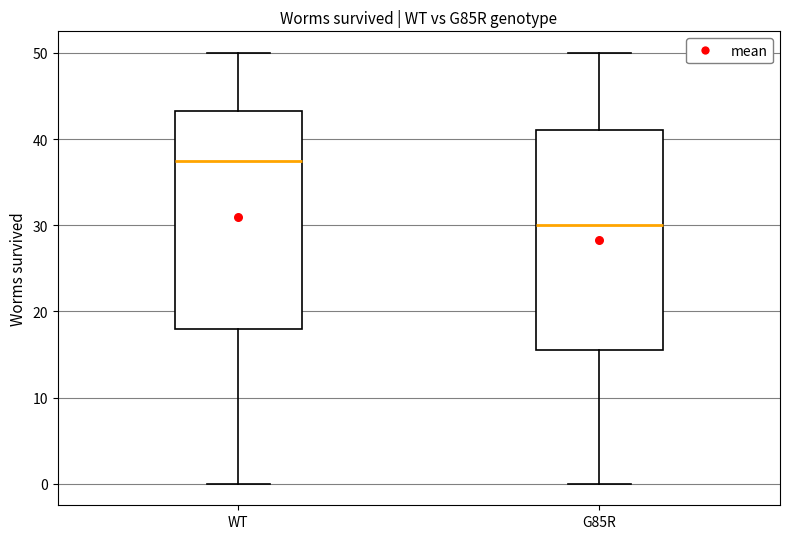

Reading left to right, transcribe this box plot: for each box, give where its median line is, the range the box spans, and where its two whiskers end, as read against the y-axis. The values are not printed on the chart, so give them approximately, as read against the axis.

WT: median 38, box 18 to 43, whiskers 0 to 50
G85R: median 30, box 16 to 41, whiskers 0 to 50